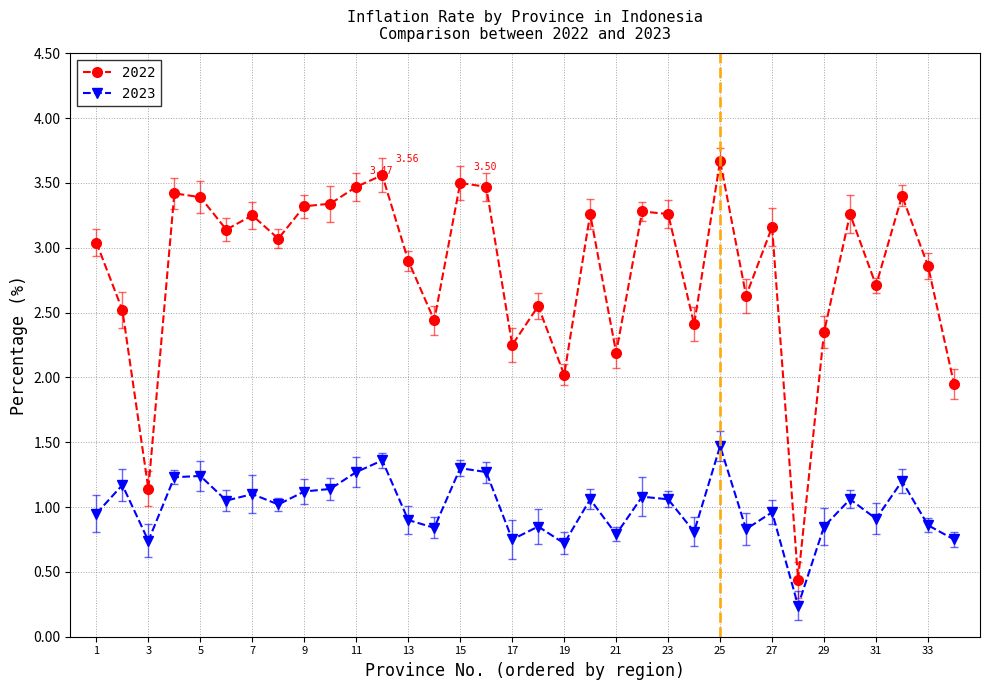

Reading left to right, what are all the values shown in this chart?

2022: ACEH=3.0	SUMATERA_UTARA=2.5	SUMATERA_BARAT=1.1	RIAU=3.4	JAMBI=3.4	SUMATERA_SELATAN=3.1	BENGKULU=3.2	LAMPUNG=3.1	BANGKA_BELITUNG=3.3	KEPULAUAN_RIAU=3.3	DKI_JAKARTA=3.5	JAWA_BARAT=3.6	JAWA_TENGAH=2.9	DI_YOGYAKARTA=2.4	JAWA_TIMUR=3.5	BANTEN=3.5	BALI=2.2	NUSA_TENGGARA_BARAT=2.5	NUSA_TENGGARA_TIMUR=2.0	KALIMANTAN_BARAT=3.3	KALIMANTAN_TENGAH=2.2	KALIMANTAN_SELATAN=3.3	KALIMANTAN_TIMUR=3.3	KALIMANTAN_UTARA=2.4	SULAWESI_UTARA=3.7	SULAWESI_TENGAH=2.6	SULAWESI_SELATAN=3.2	SULAWESI_TENGGARA=0.4	GORONTALO=2.4	SULAWESI_BARAT=3.3	MALUKU=2.7	MALUKU_UTARA=3.4	PAPUA_BARAT=2.9	PAPUA=1.9
2023: ACEH=0.9	SUMATERA_UTARA=1.2	SUMATERA_BARAT=0.7	RIAU=1.2	JAMBI=1.2	SUMATERA_SELATAN=1.1	BENGKULU=1.1	LAMPUNG=1.0	BANGKA_BELITUNG=1.1	KEPULAUAN_RIAU=1.1	DKI_JAKARTA=1.3	JAWA_BARAT=1.4	JAWA_TENGAH=0.9	DI_YOGYAKARTA=0.8	JAWA_TIMUR=1.3	BANTEN=1.3	BALI=0.8	NUSA_TENGGARA_BARAT=0.8	NUSA_TENGGARA_TIMUR=0.7	KALIMANTAN_BARAT=1.1	KALIMANTAN_TENGAH=0.8	KALIMANTAN_SELATAN=1.1	KALIMANTAN_TIMUR=1.1	KALIMANTAN_UTARA=0.8	SULAWESI_UTARA=1.5	SULAWESI_TENGAH=0.8	SULAWESI_SELATAN=1.0	SULAWESI_TENGGARA=0.2	GORONTALO=0.8	SULAWESI_BARAT=1.1	MALUKU=0.9	MALUKU_UTARA=1.2	PAPUA_BARAT=0.9	PAPUA=0.8